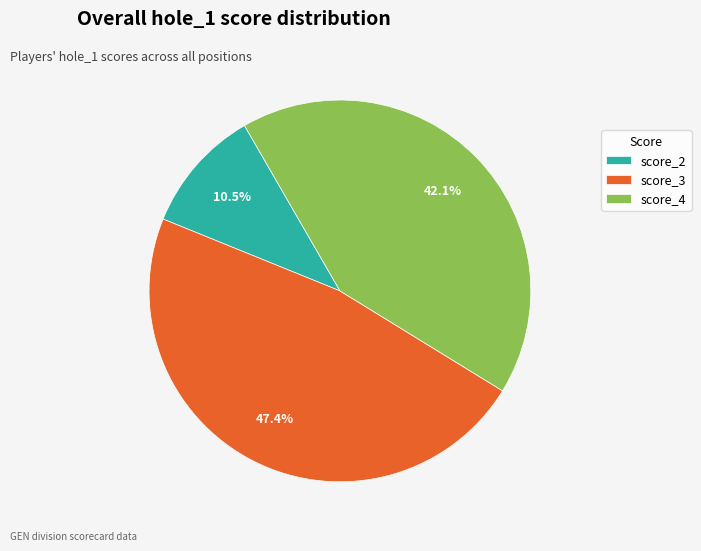

Does score_3 account for over 50% of the chart?

No